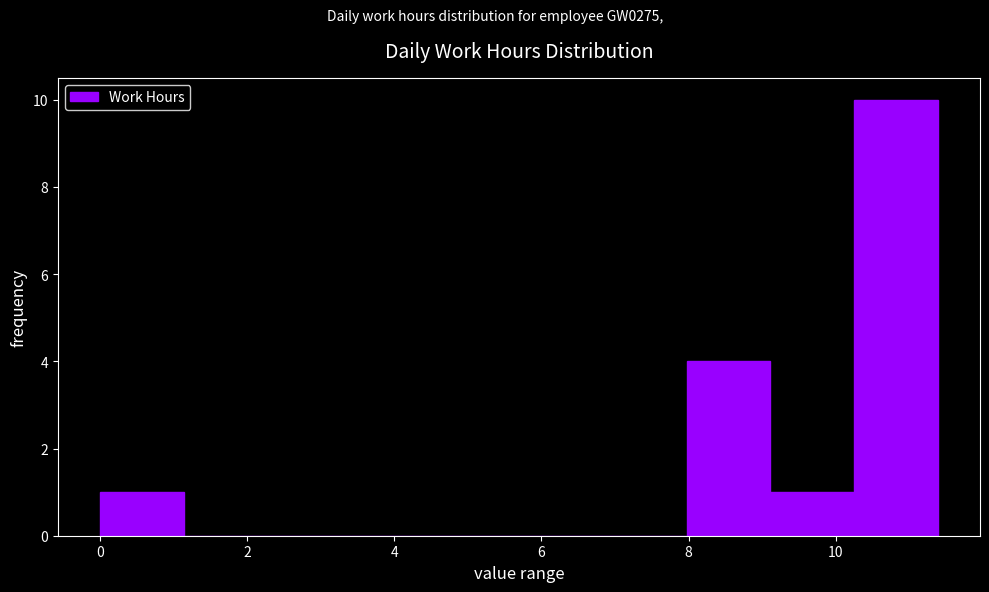

How tall is the bar that spans 10.2 to 11.4 on the x-axis? Neither the bar edges nor the heights are printed on the chart, so give them approximately, as read against the axes.

10